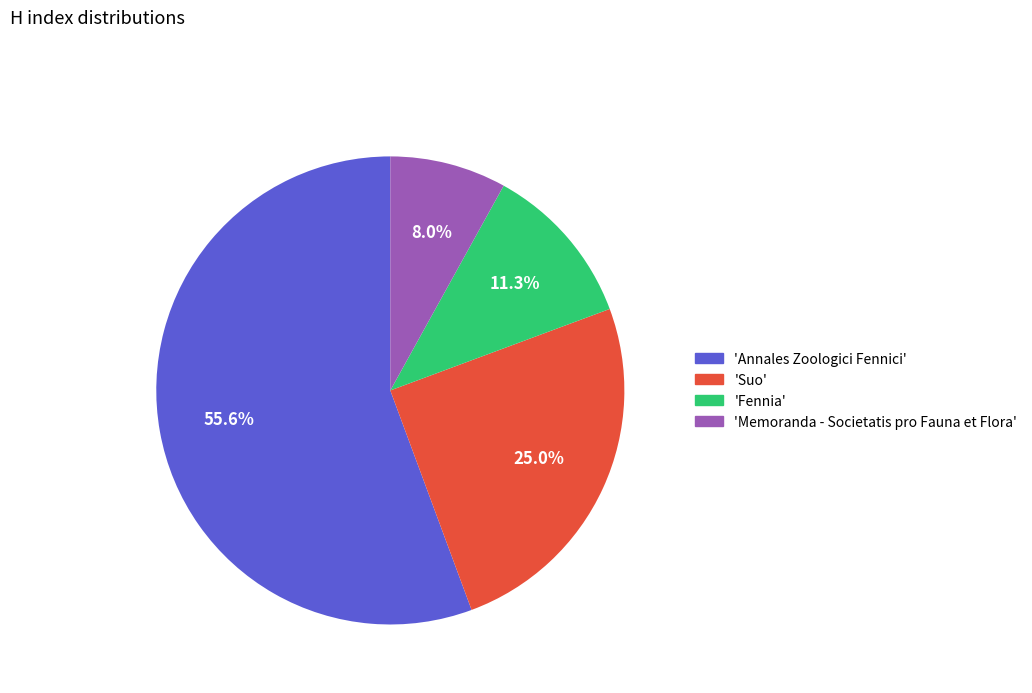

Is there any slice that represents more than half of the pie?

Yes